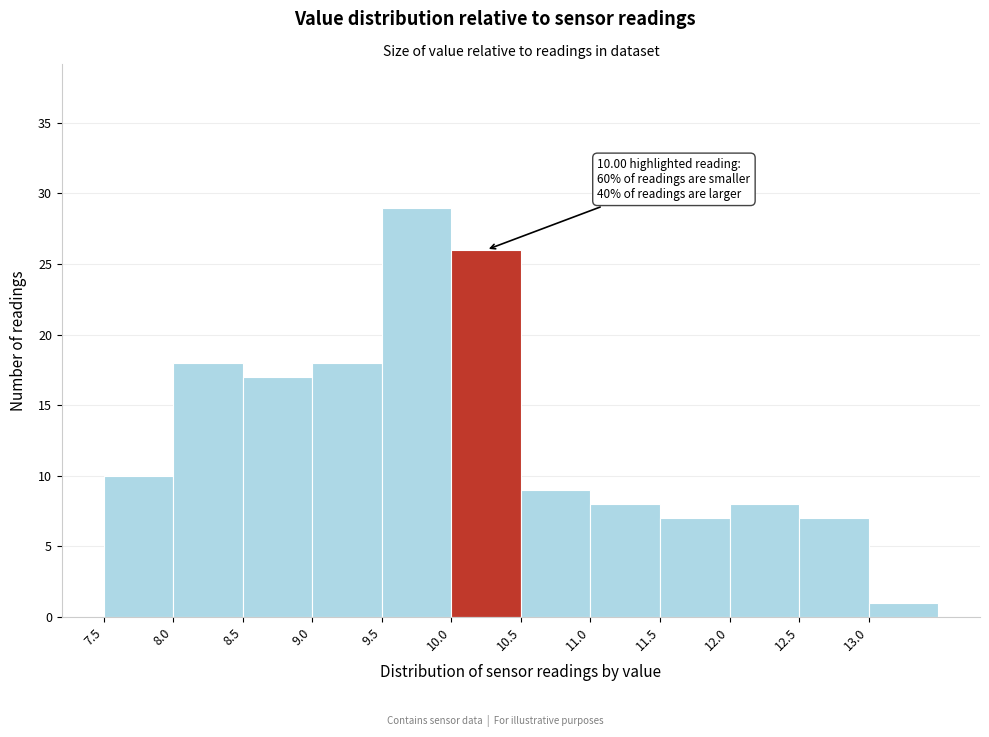

Which range on the x-axis has the tallest bar?

9.5 to 10.0